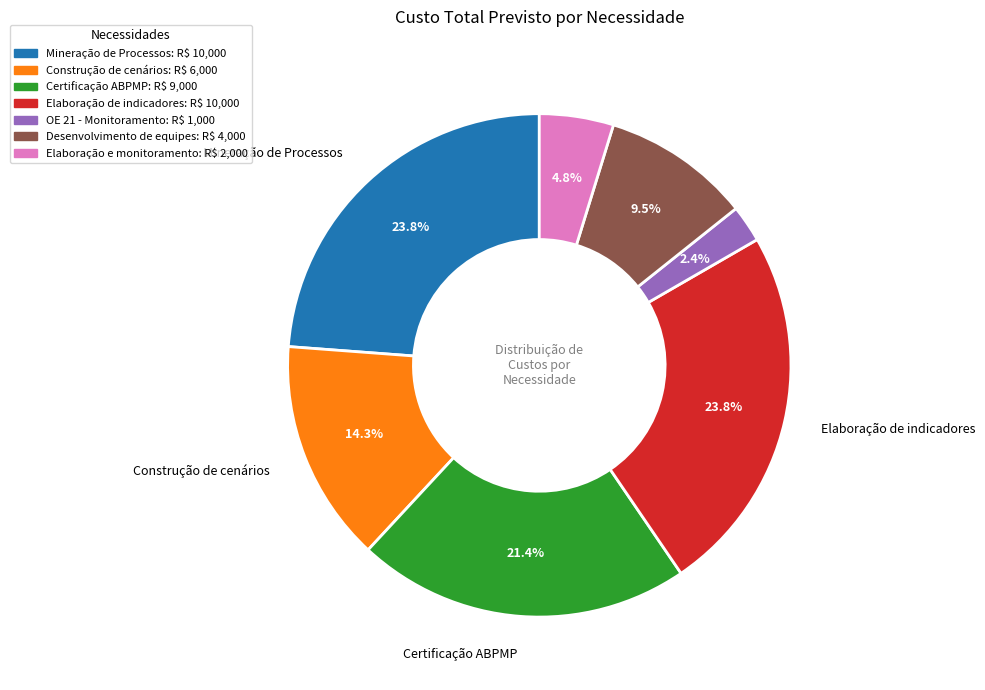

How many slices are in this pie chart?

7